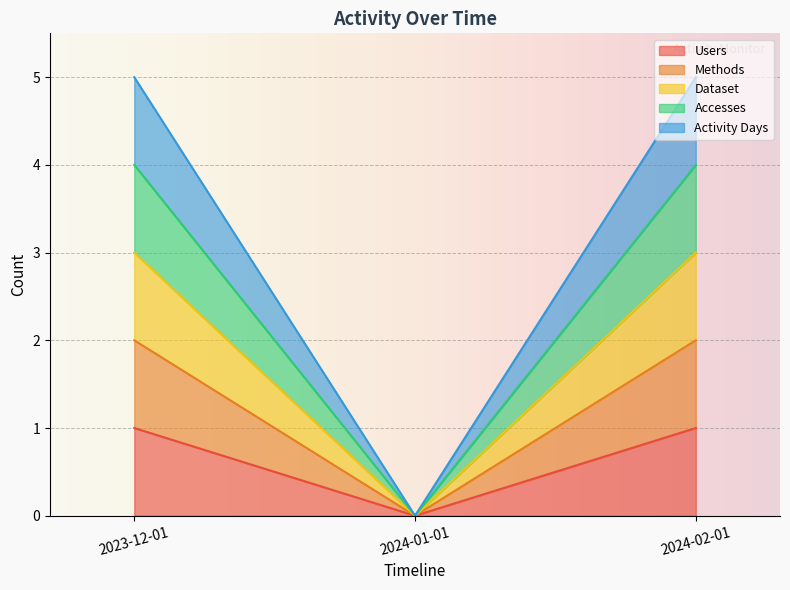

The Activity Days series shows 0 at 2024-01-01. True or false?

True